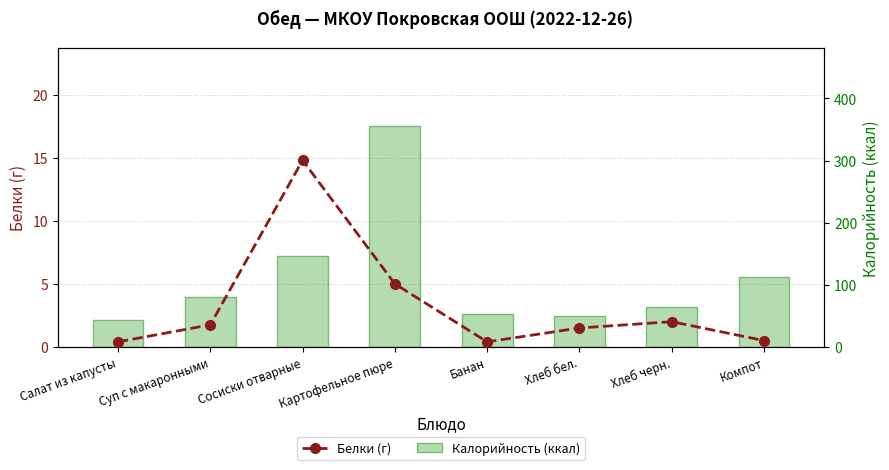

What are all the series names shown in the legend?

Белки (г), Калорийность (ккал)